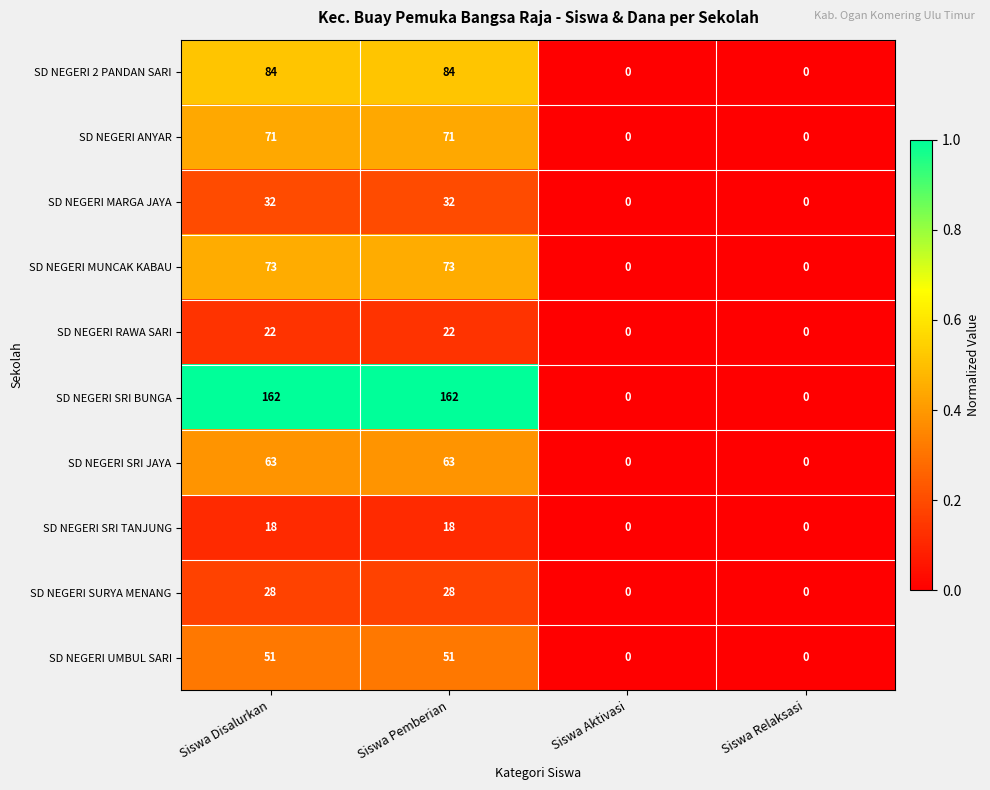

How many values in SD NEGERI SRI JAYA are above zero?

2